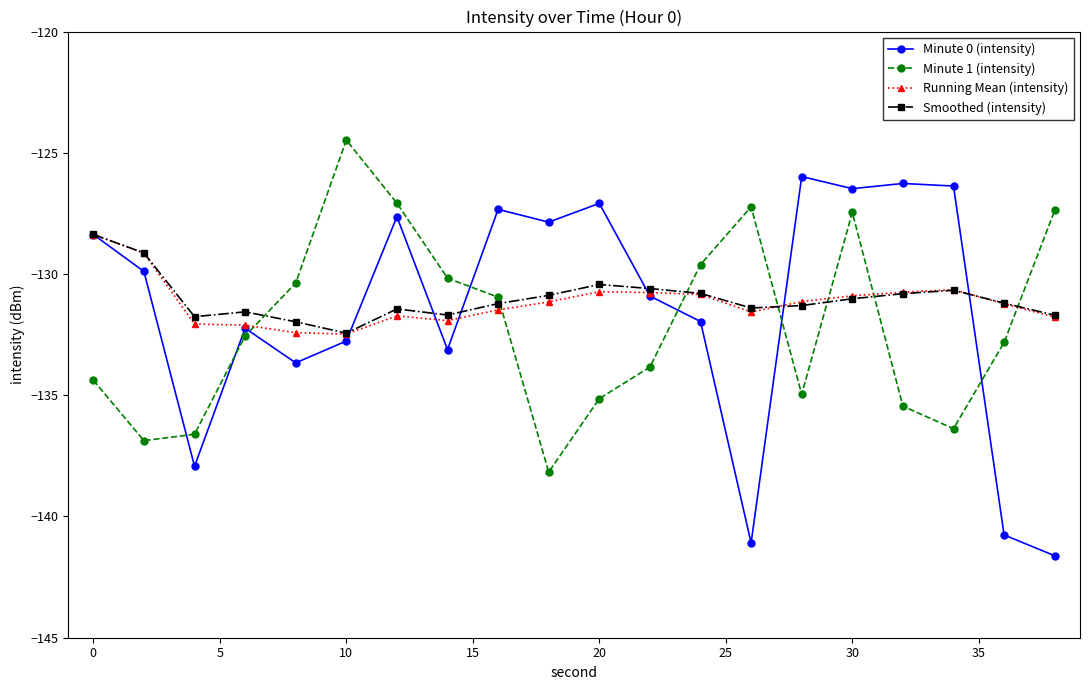

How many times do Smoothed (intensity) and Minute 1 (intensity) cross each other?

7